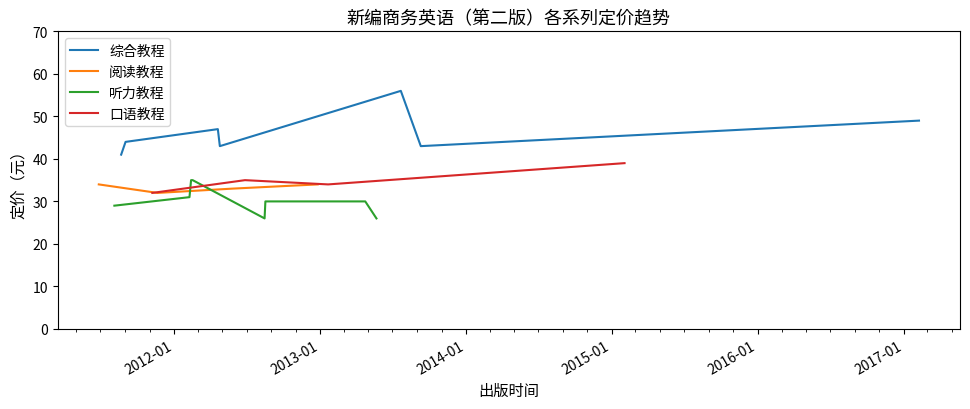

True or false: 口语教程 and 阅读教程 cross at least once.

True